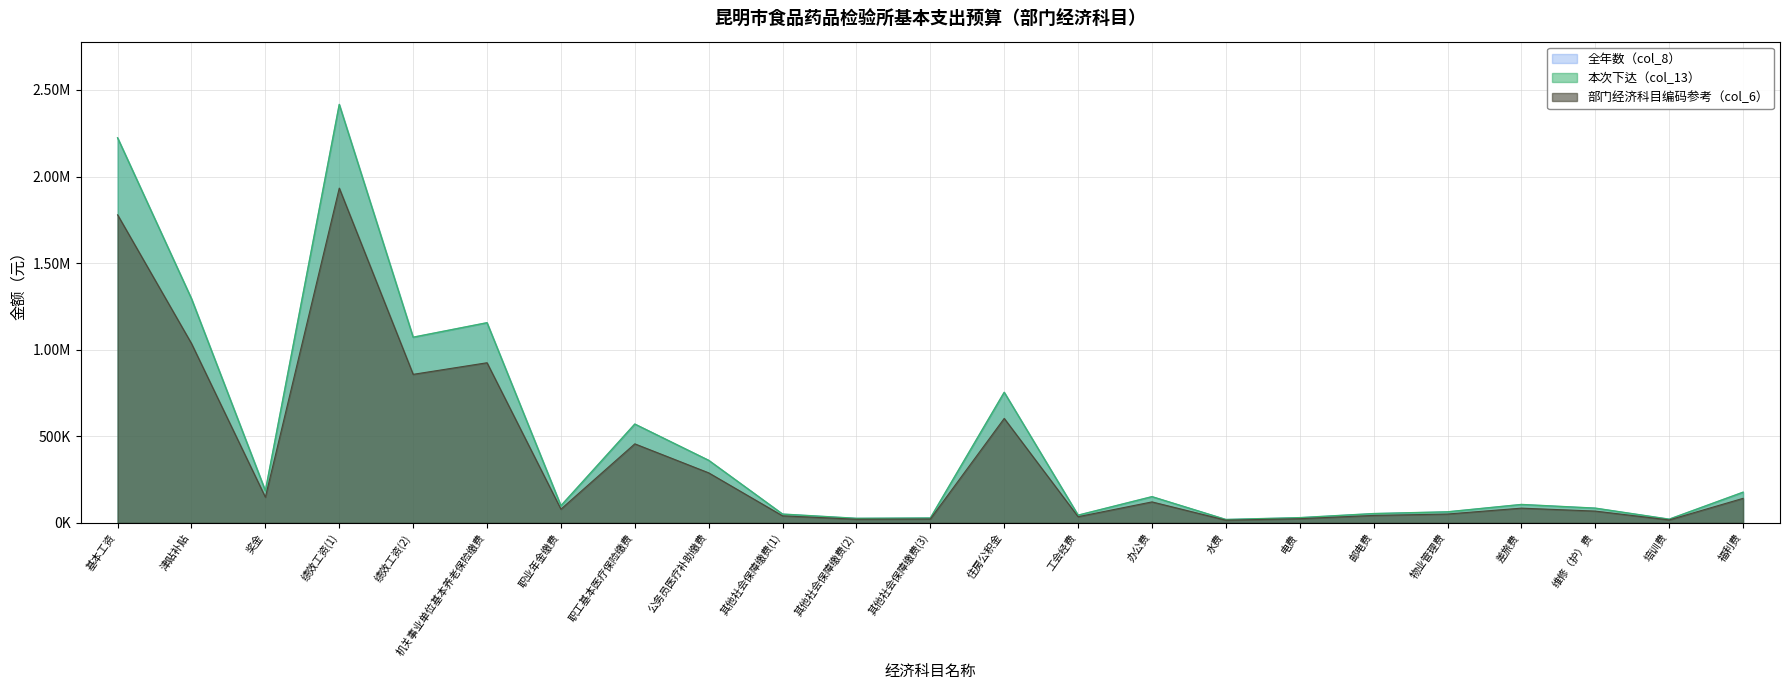

How many interior local valleys (lower than both neighbors) does the data have?

7